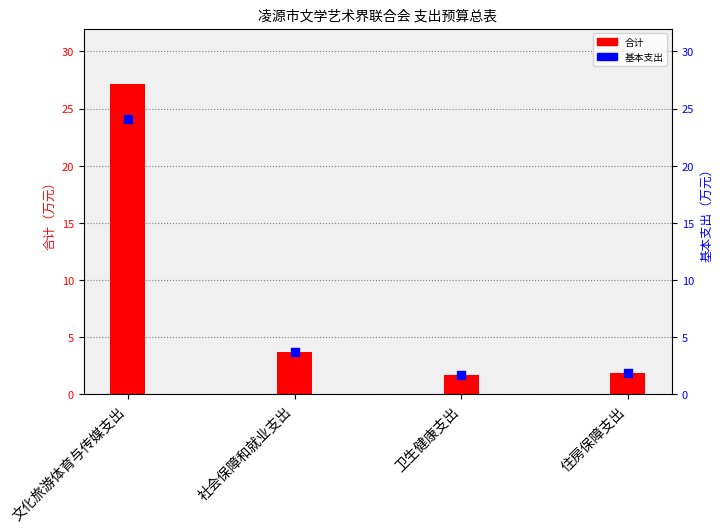

Is the value of 基本支出 at 住房保障支出 greater than the value of 合计 at 社会保障和就业支出?

No